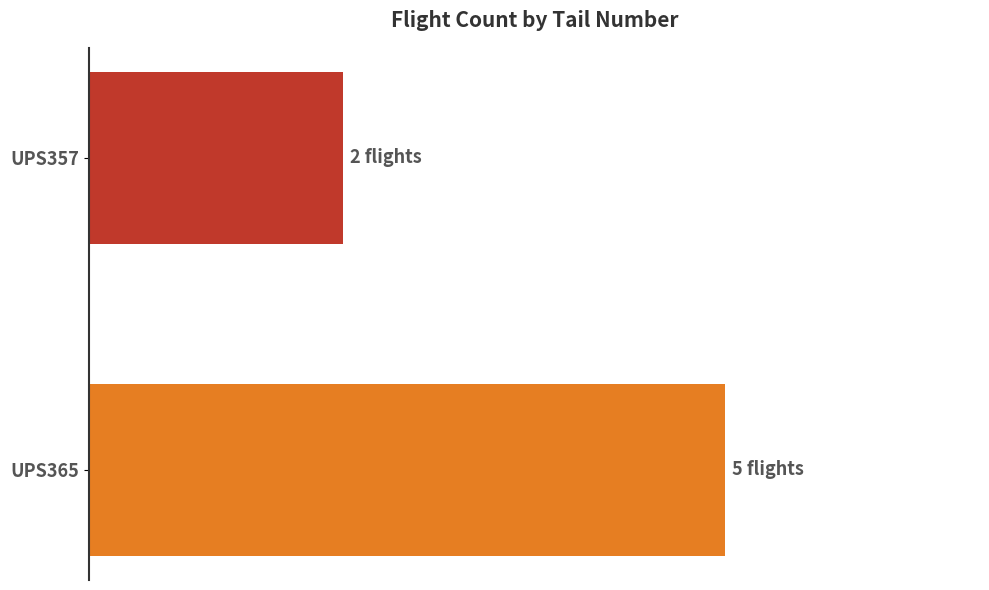

Which label corresponds to the smallest value in the chart?

UPS357